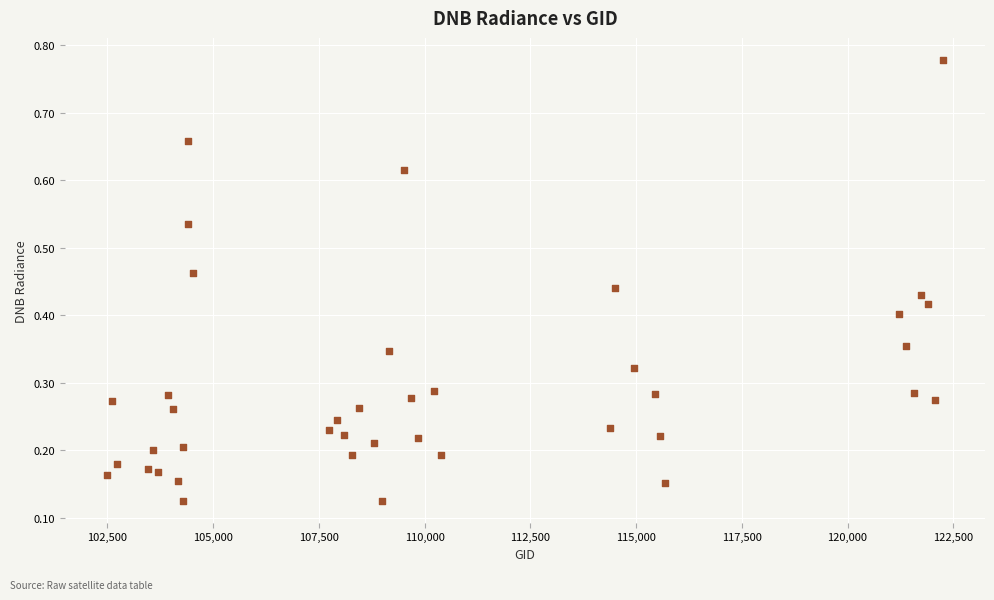

What is the range of X values (max minus min)?

19780.0